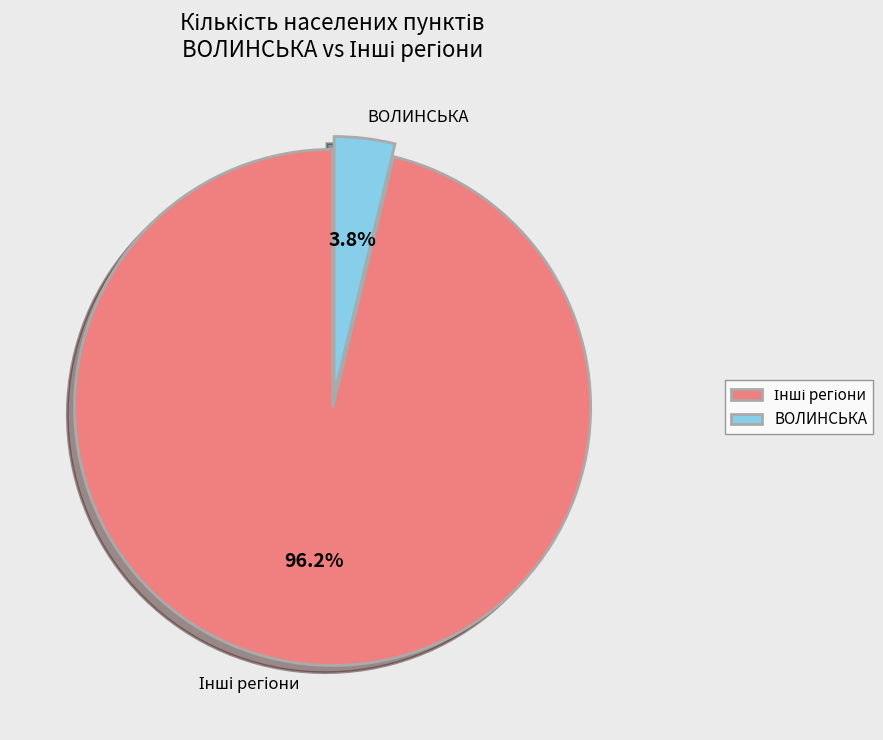

Is there any slice that represents more than half of the pie?

Yes